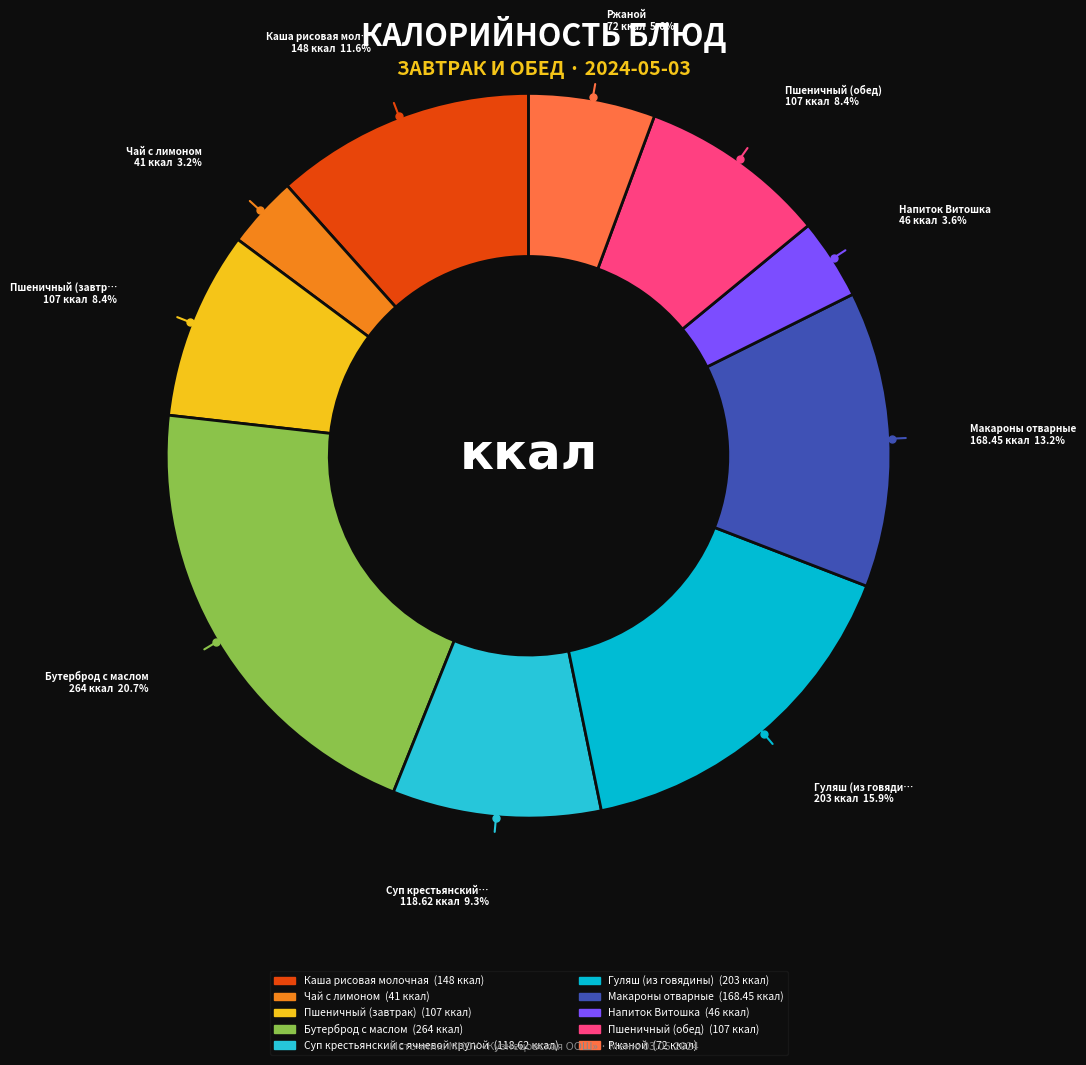

Is there a majority slice in this chart?

No